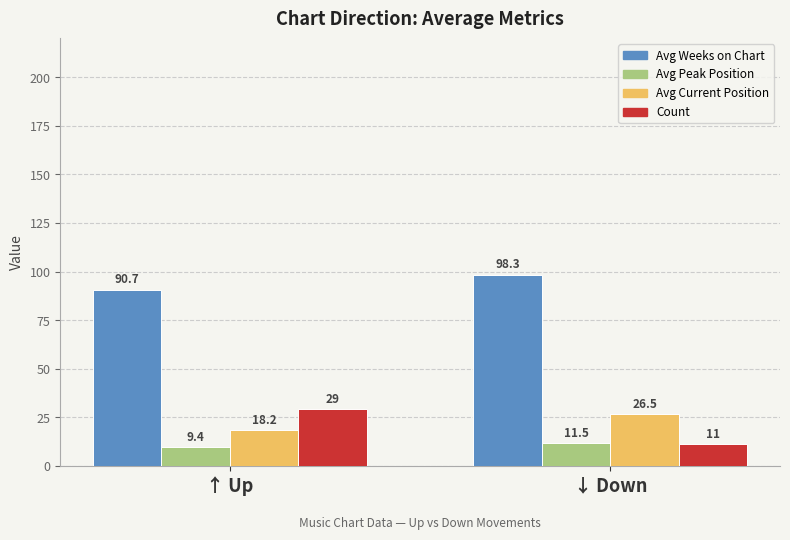

What is the value of the Avg Peak Position bar at the 1st from the left?

9.4